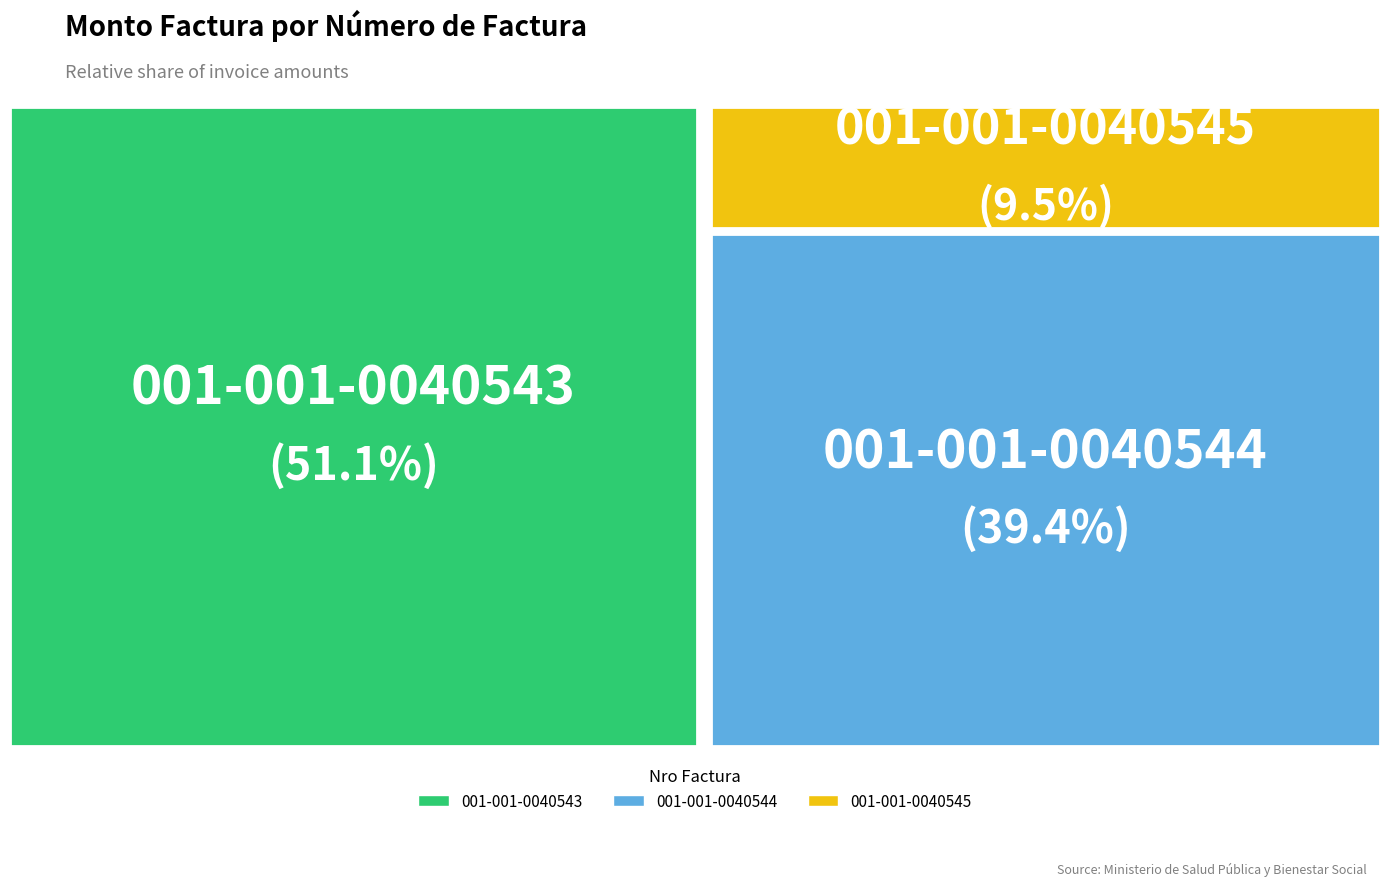

Between 001-001-0040544 and 001-001-0040545, which is larger?

001-001-0040544